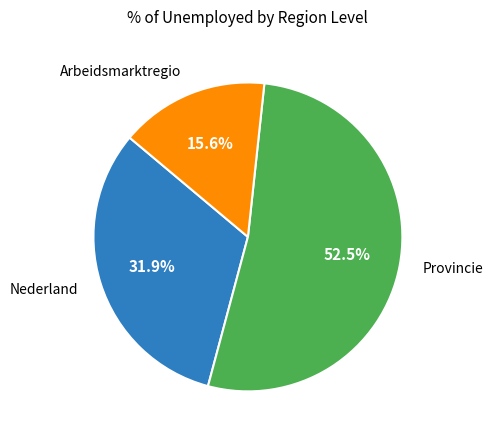

To the nearest percent, what is the average slice percentage?

33%